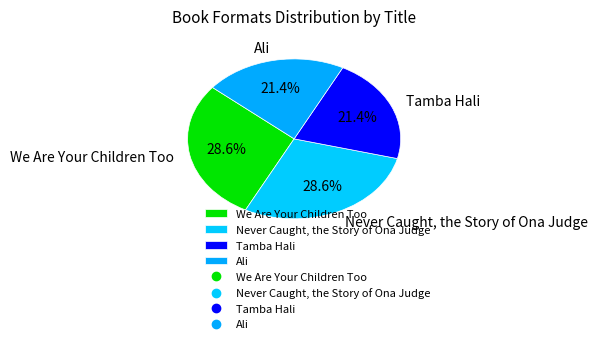

How many segments does this pie chart have?

4